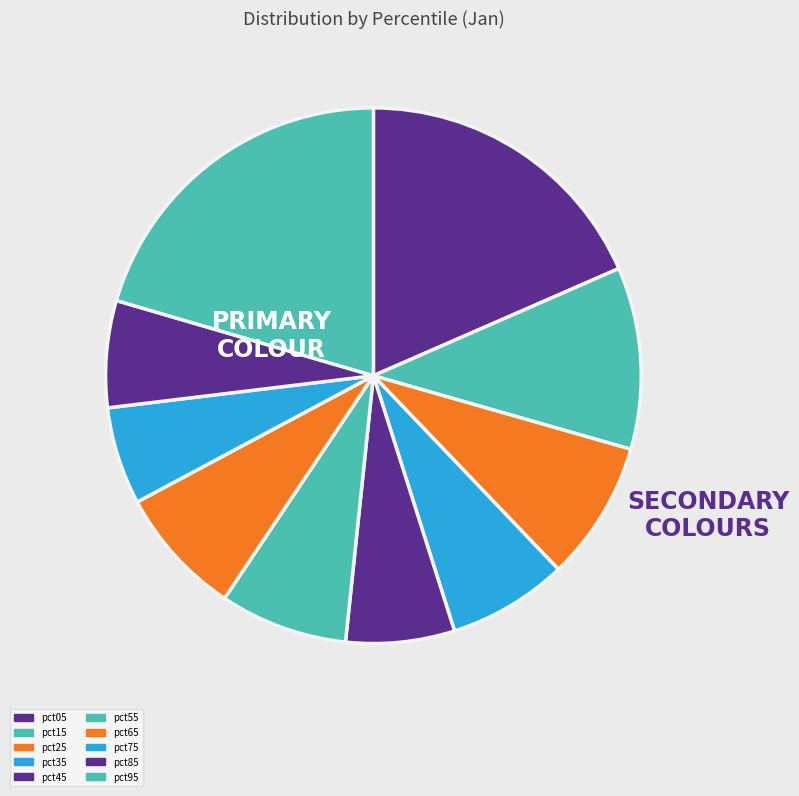

Combined, do pct15 and pct35 account for over 50%?

No